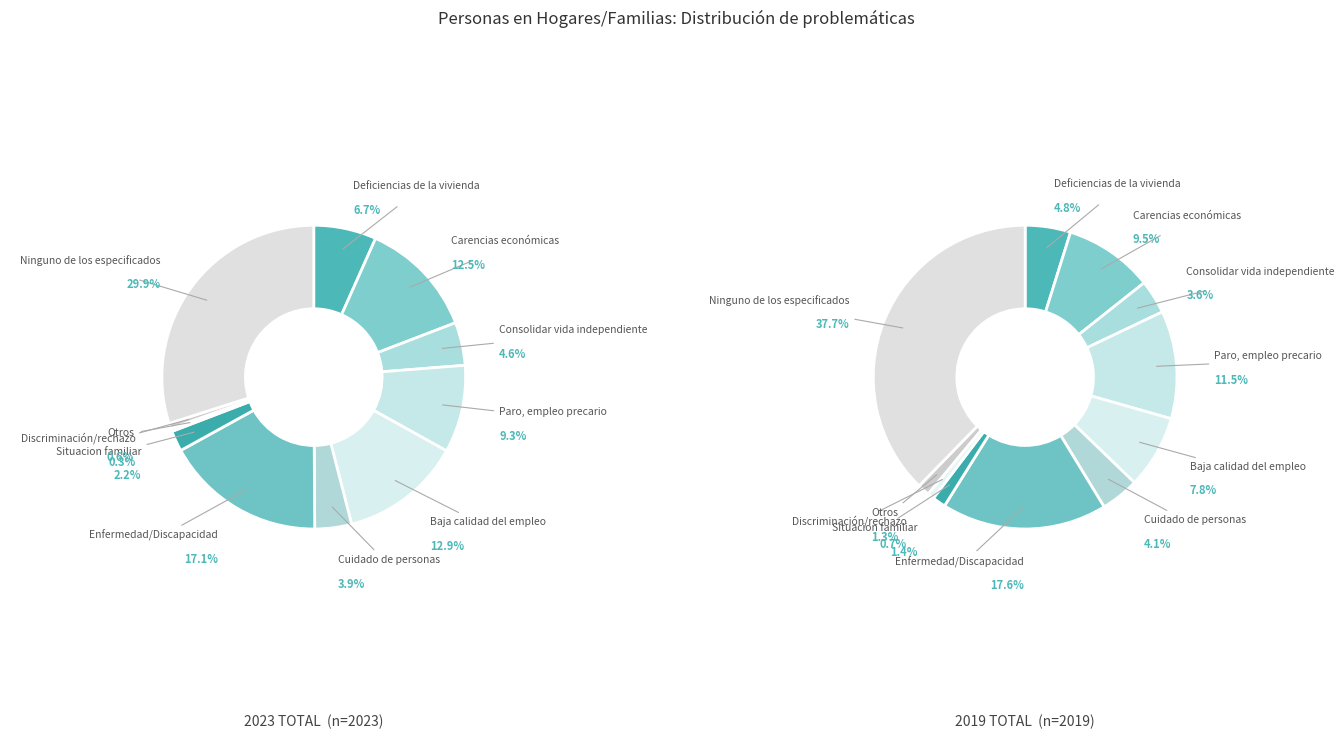

Does any single category account for the majority?

No